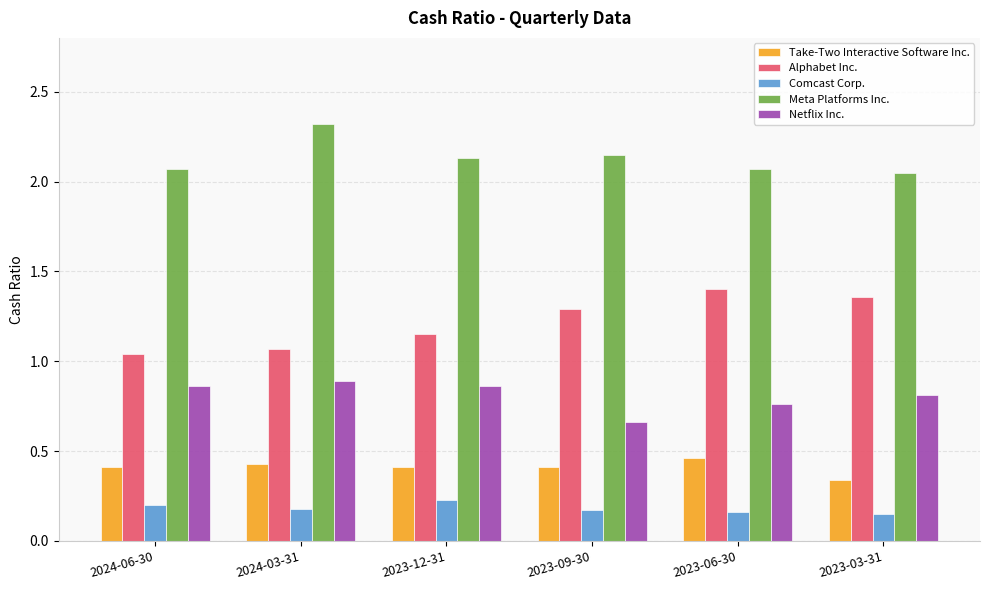

What is the sum of all Netflix Inc. values?

4.8